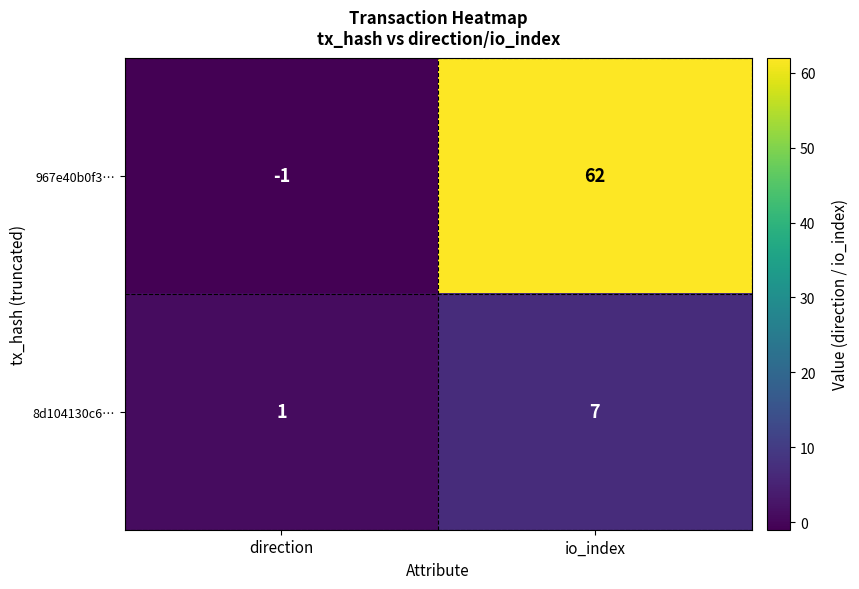

Which series has the largest total across all categories?

967e40b0f3…